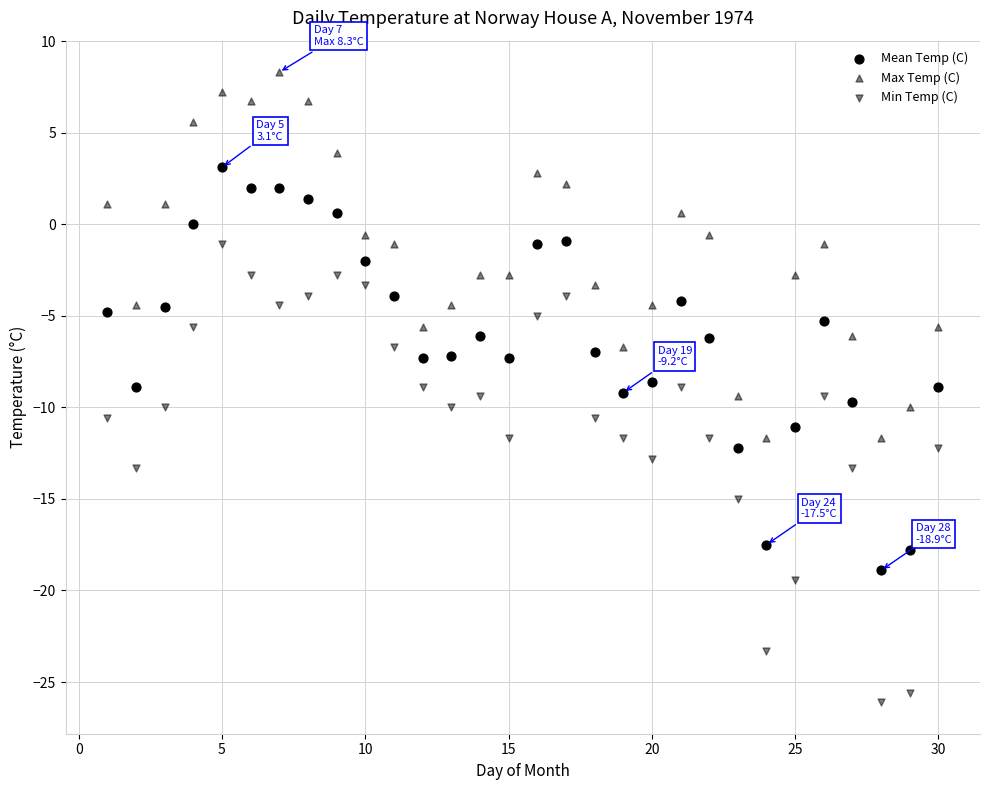

How many points are shown in the scatter plot?

90